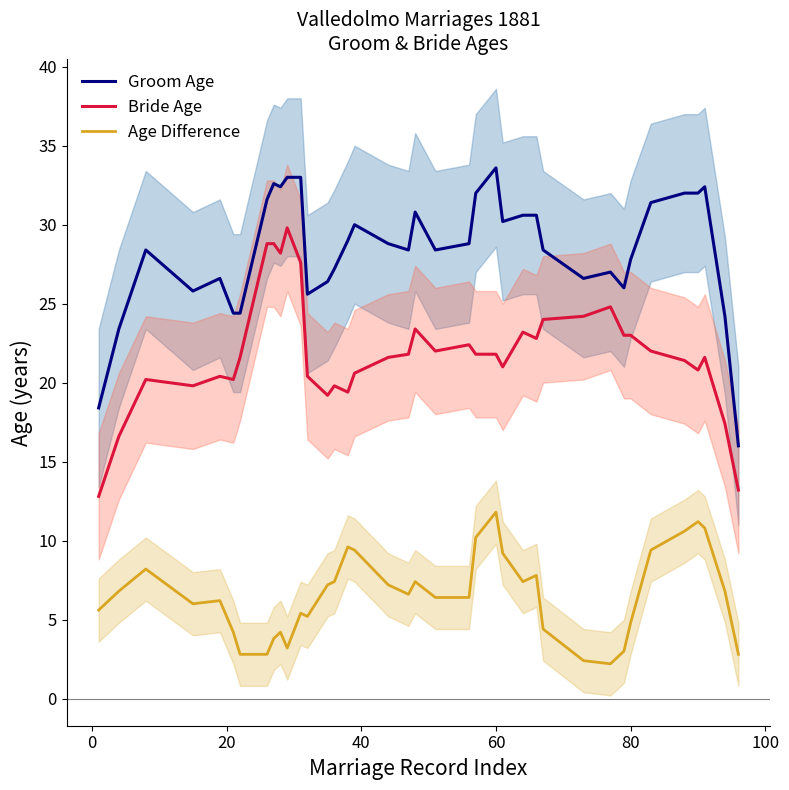

True or false: Bride Age has more than 2 points higher than both neighbors.

True